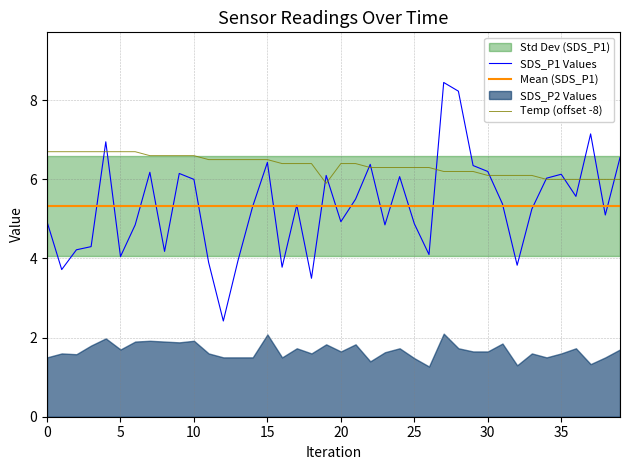

The value of SDS_P1 at 22 is 4.2. True or false?

False